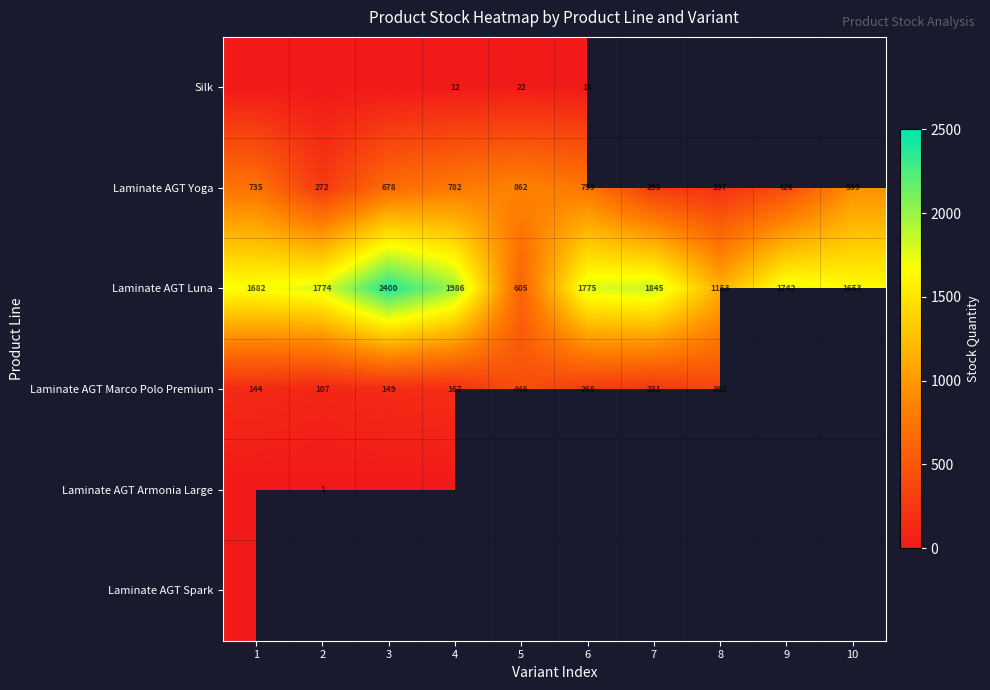

True or false: Laminate AGT Marco Polo Premium has a value of 165.0 at 2.

False